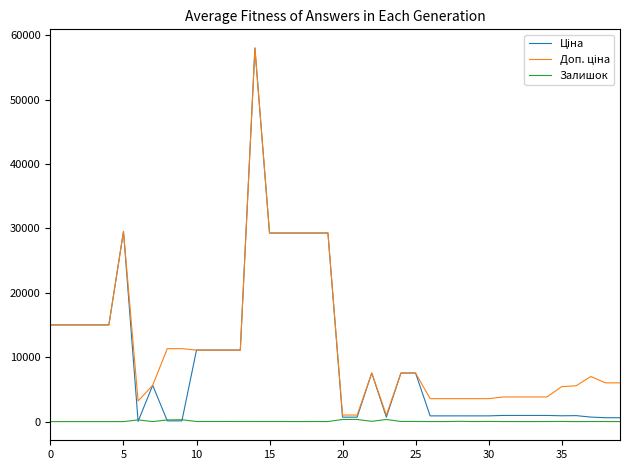

What is the maximum value shown in the chart?

58037.0